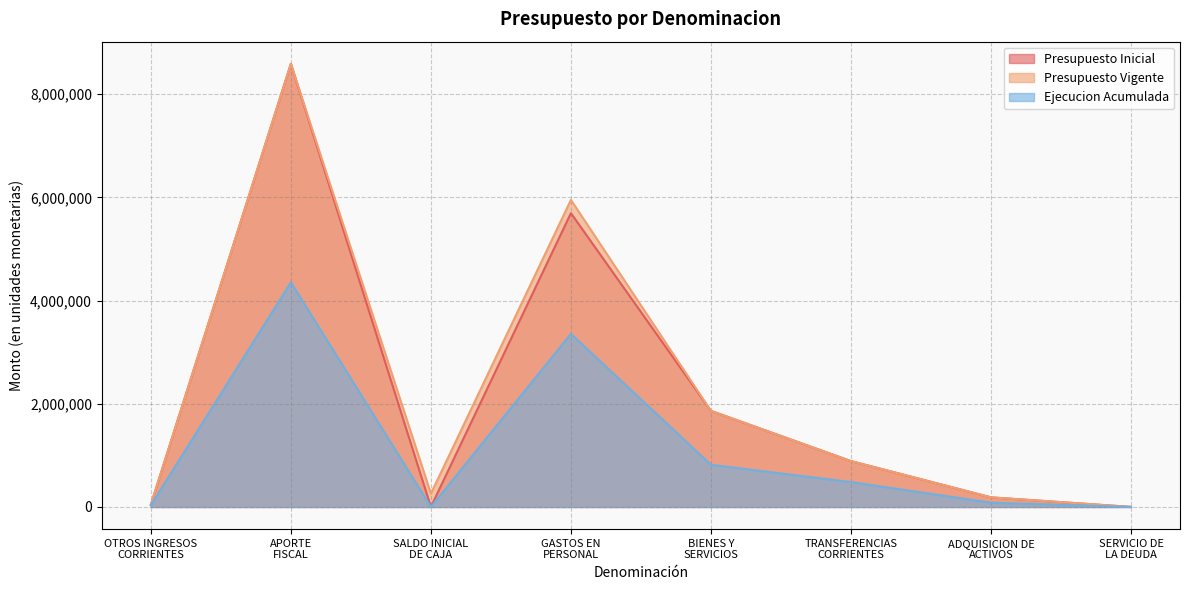

What is the total value across all series at ADQUISICION DE
ACTIVOS?

455989